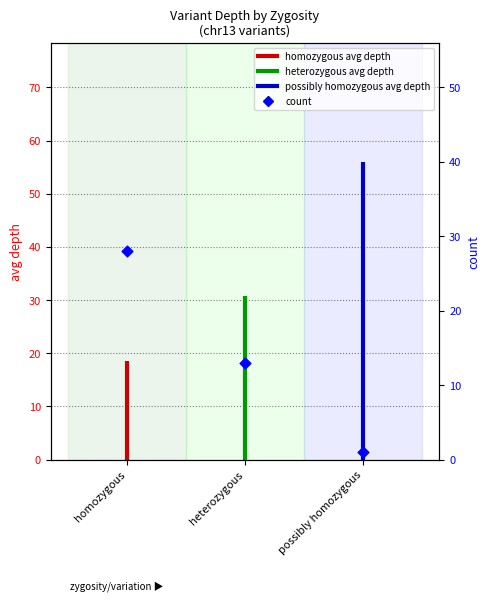

At which category is the sum across all series the highest?

possibly homozygous